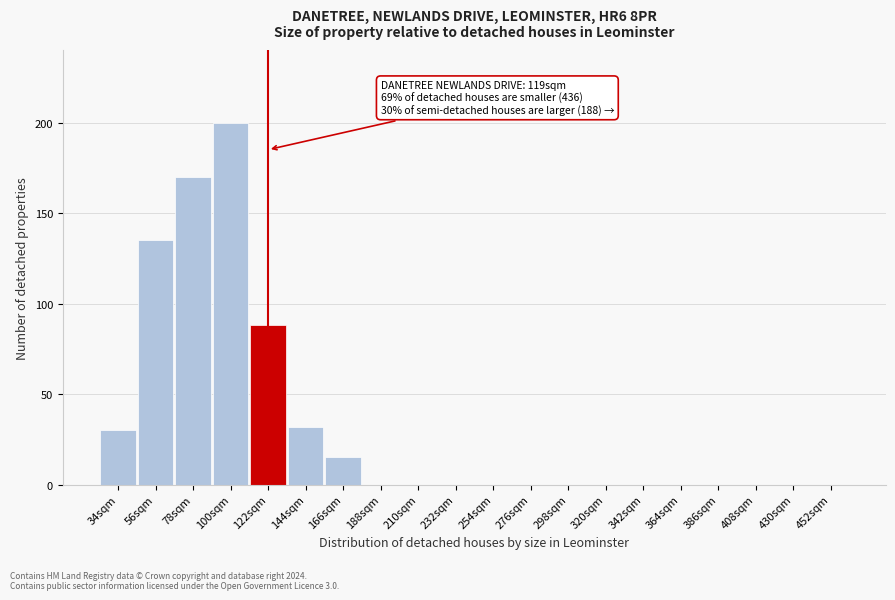

Reading right to left, what are all the values shown in this chart?

452sqm=0	430sqm=0	408sqm=0	386sqm=0	364sqm=0	342sqm=0	320sqm=0	298sqm=0	276sqm=0	254sqm=0	232sqm=0	210sqm=0	188sqm=0	166sqm=15	144sqm=32	122sqm=88	100sqm=200	78sqm=170	56sqm=135	34sqm=30